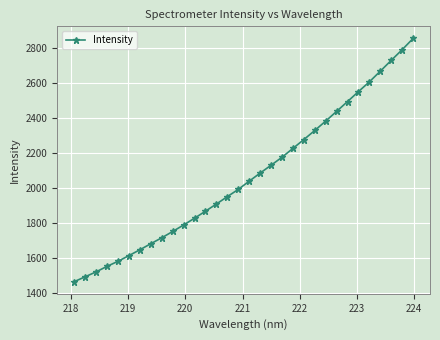

Is this an area chart (filled region under the line)?

No